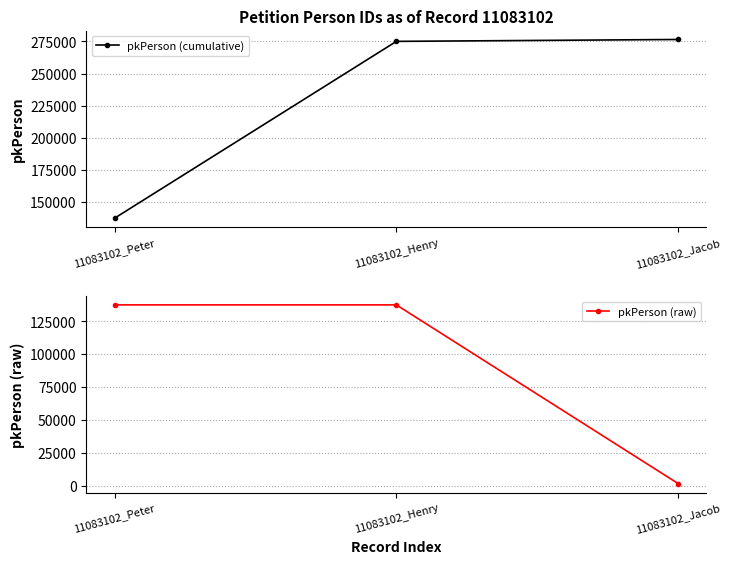

At which category does the chart reach its peak across all series?

11083102_Jacob